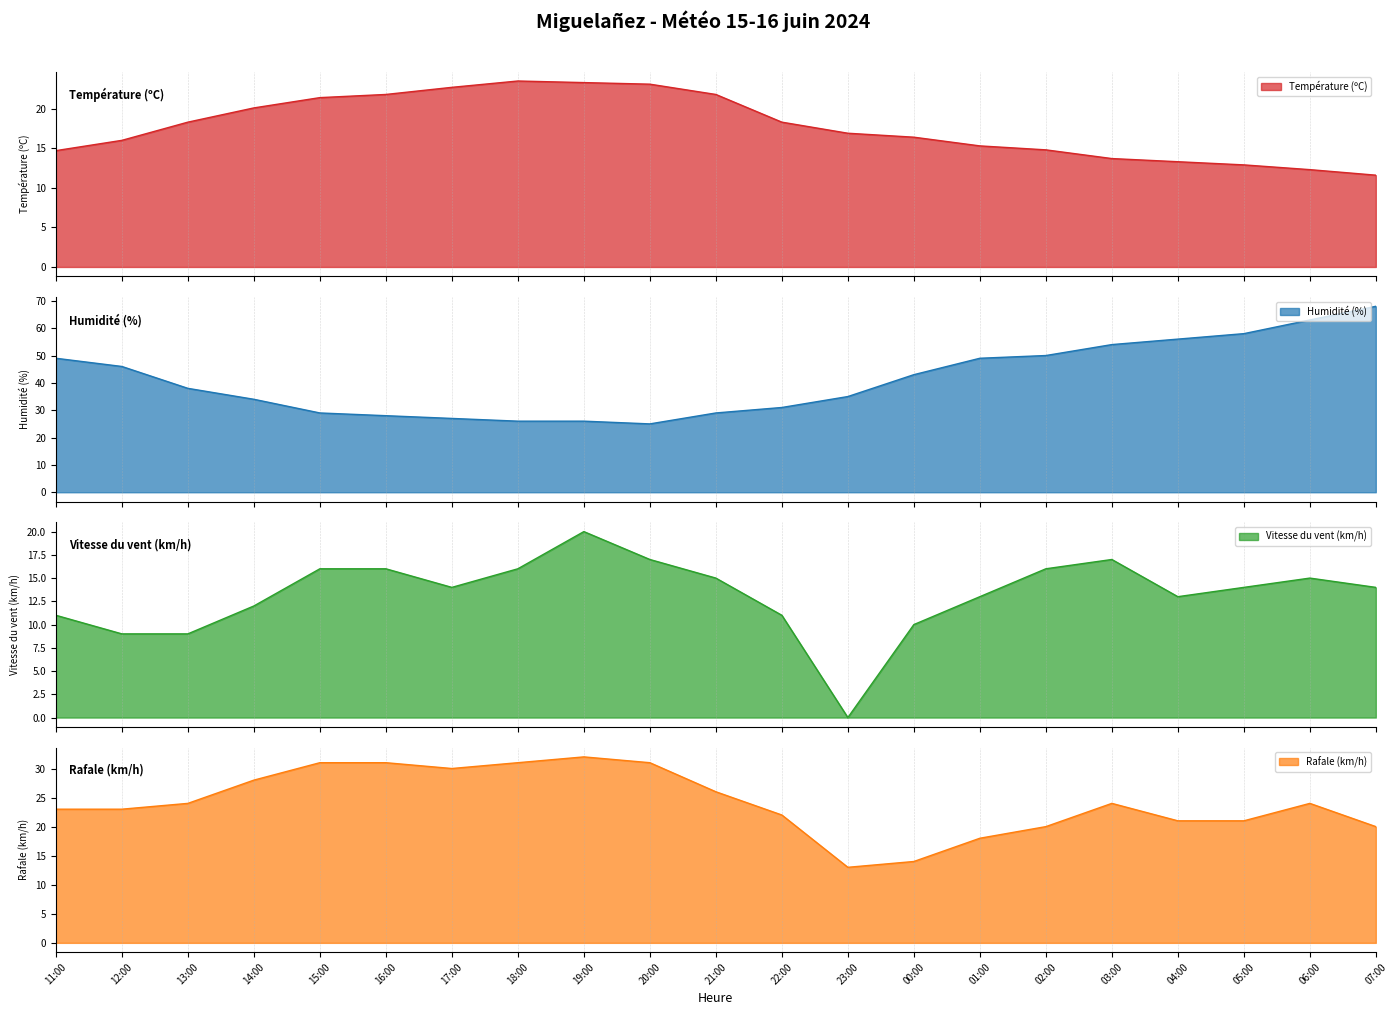

Reading left to right, what are all the values shown in this chart?

Température (ºC): 14.7	16.0	18.3	20.1	21.4	21.8	22.7	23.5	23.3	23.1	21.8	18.3	16.9	16.4	15.3	14.8	13.7	13.3	12.9	12.3	11.6
Humidité (%): 49.0	46.0	38.0	34.0	29.0	28.0	27.0	26.0	26.0	25.0	29.0	31.0	35.0	43.0	49.0	50.0	54.0	56.0	58.0	63.0	68.0
Vitesse du vent (km/h): 11.0	9.0	9.0	12.0	16.0	16.0	14.0	16.0	20.0	17.0	15.0	11.0	0.0	10.0	13.0	16.0	17.0	13.0	14.0	15.0	14.0
Rafale (km/h): 23.0	23.0	24.0	28.0	31.0	31.0	30.0	31.0	32.0	31.0	26.0	22.0	13.0	14.0	18.0	20.0	24.0	21.0	21.0	24.0	20.0